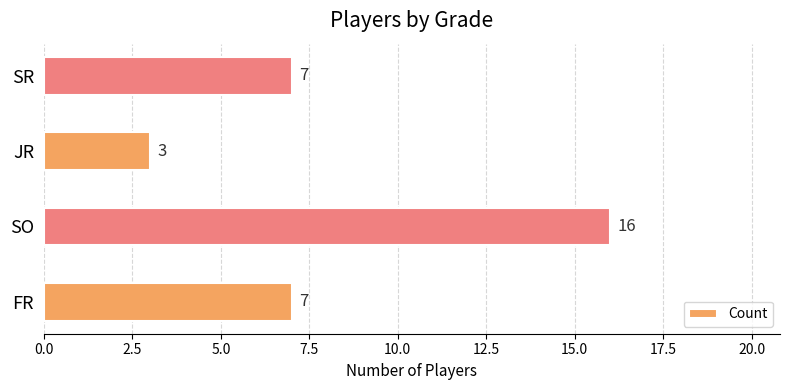

The value at FR is 3. True or false?

False